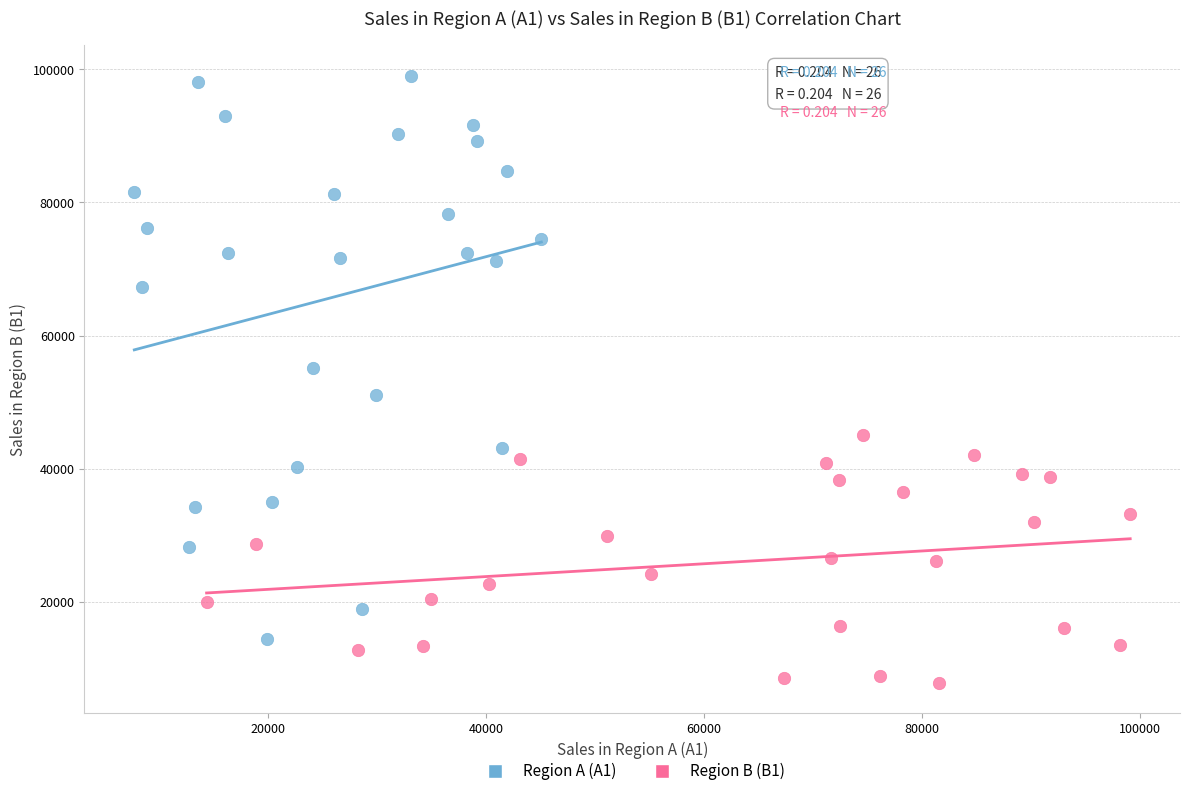

Which series has the widest spread of Y values?

Region A (A1)